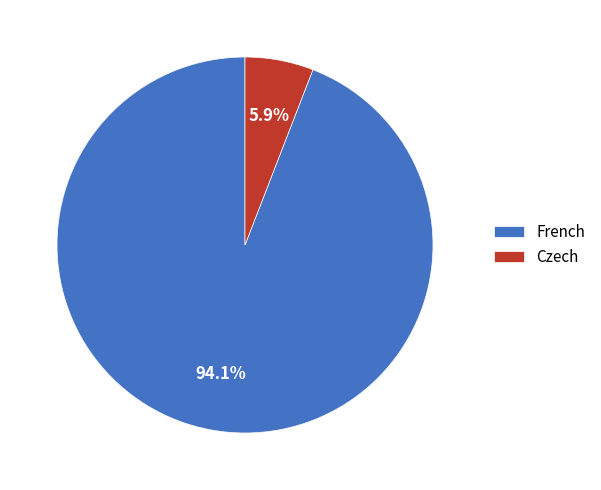

Count the number of slices in the pie.

2